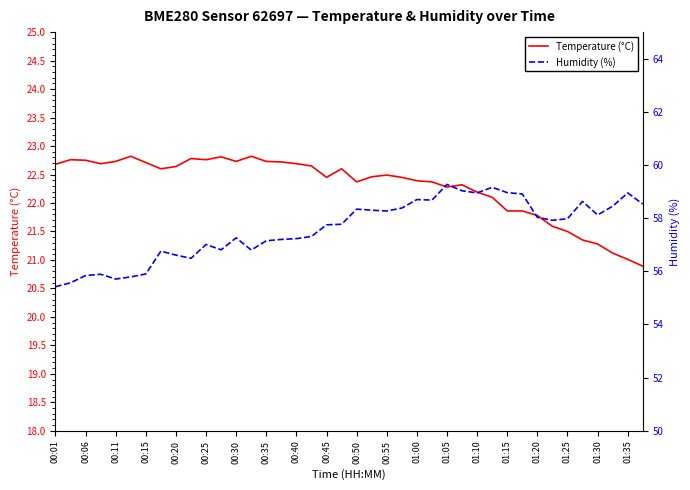

True or false: Temperature (°C) has more than 1 points higher than both neighbors.

True